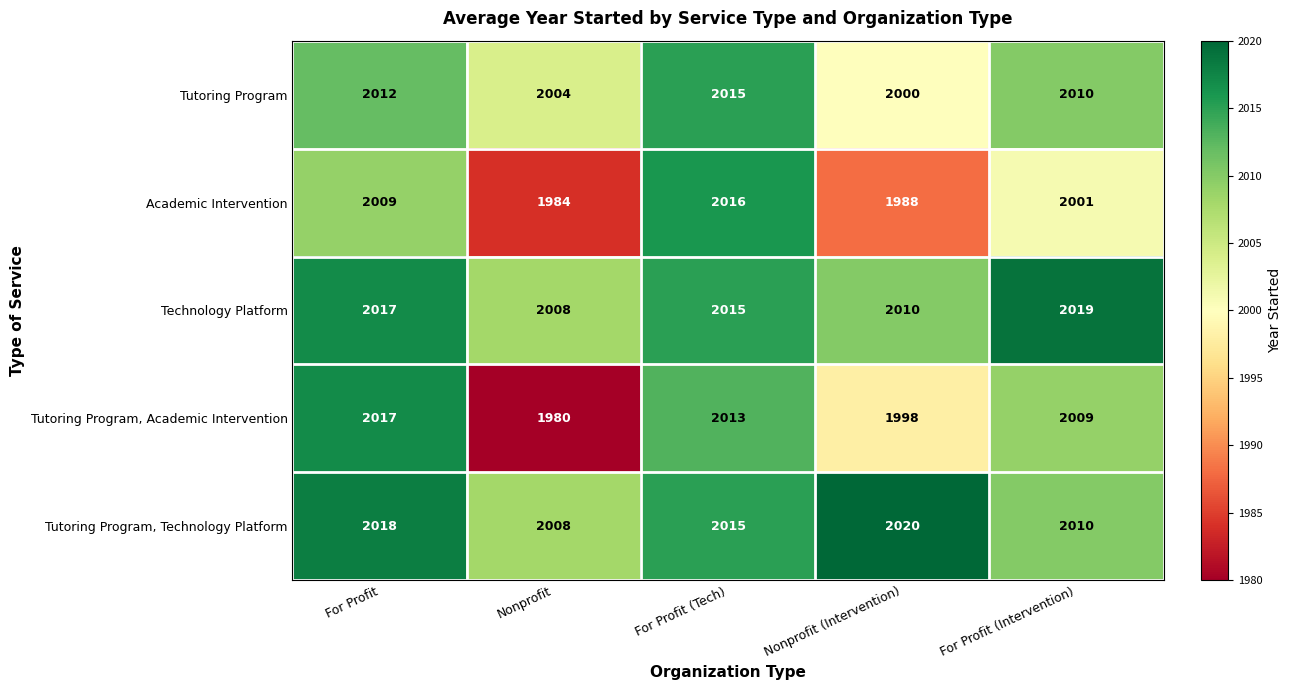

Which series has the largest total across all categories?

Tutoring Program, Technology Platform